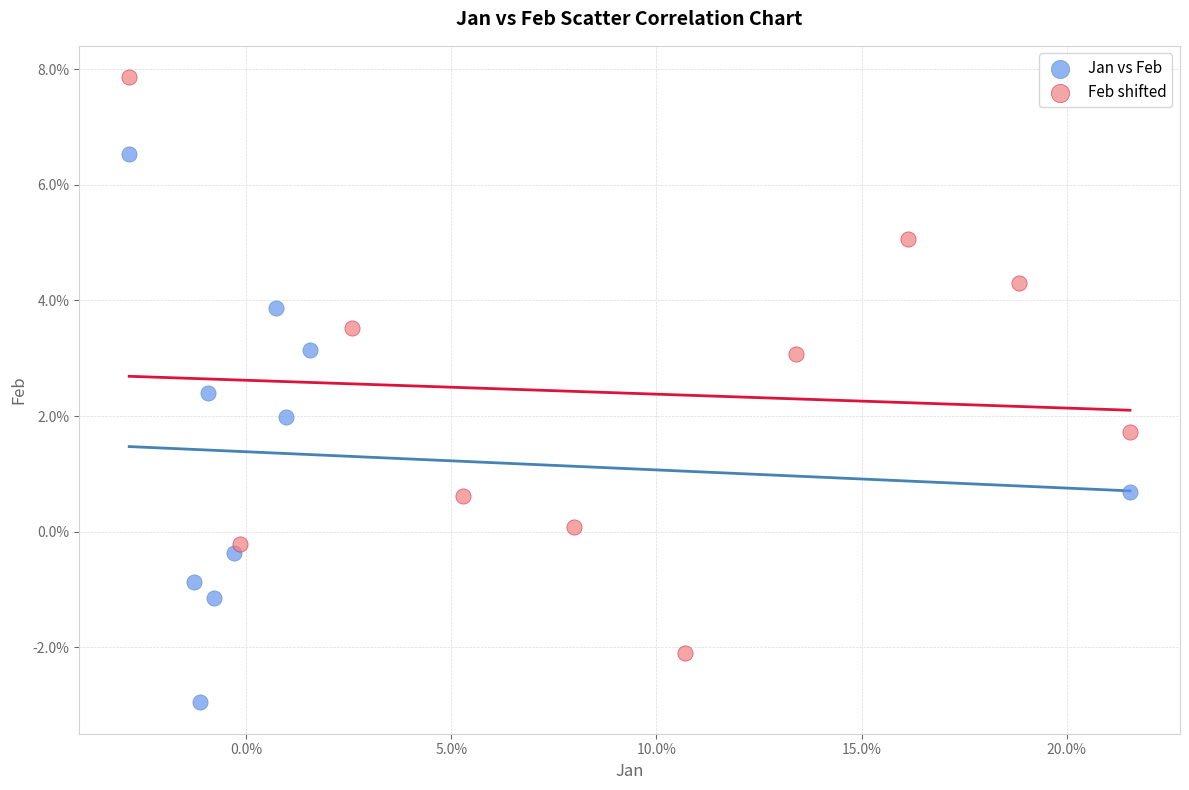

What are all the series names shown in the legend?

Jan vs Feb, Feb shifted